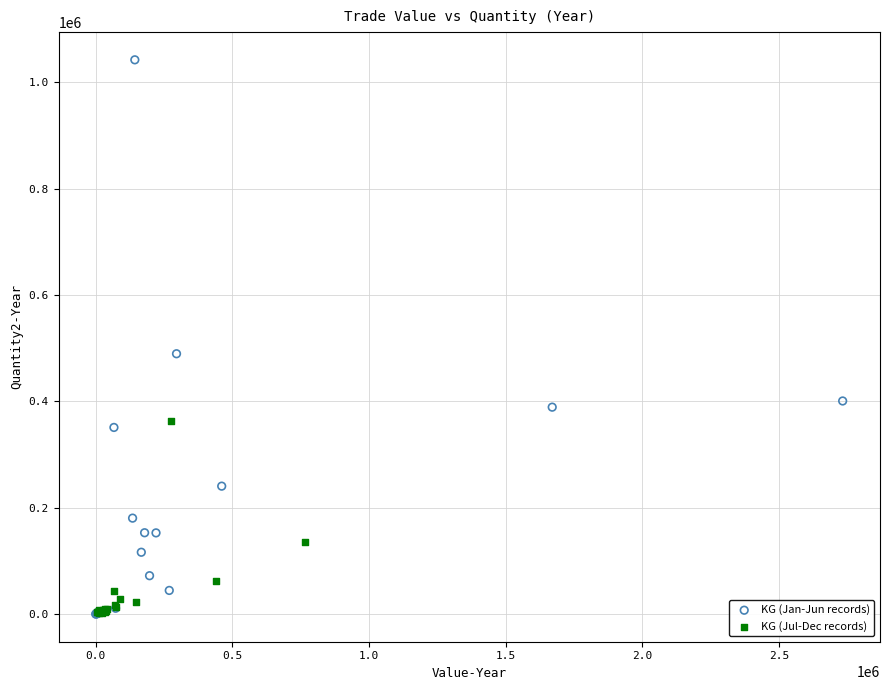

What are all the series names shown in the legend?

KG (Jan-Jun records), KG (Jul-Dec records)